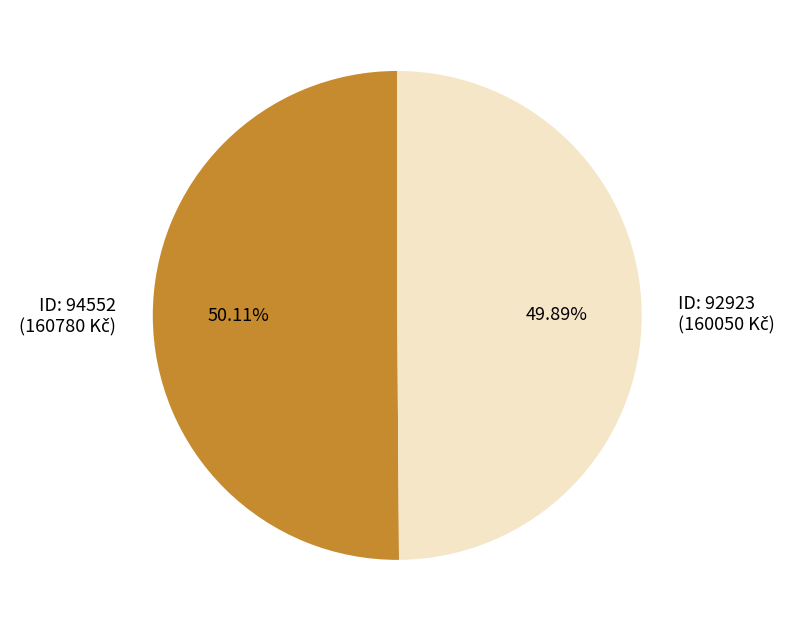

Does any single category account for the majority?

Yes